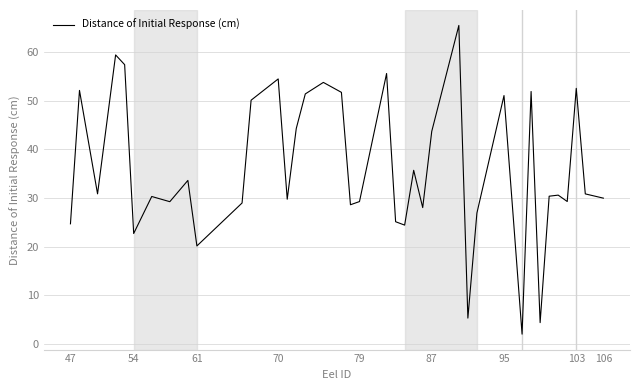

What is the difference between the maximum and minimum values?

63.4